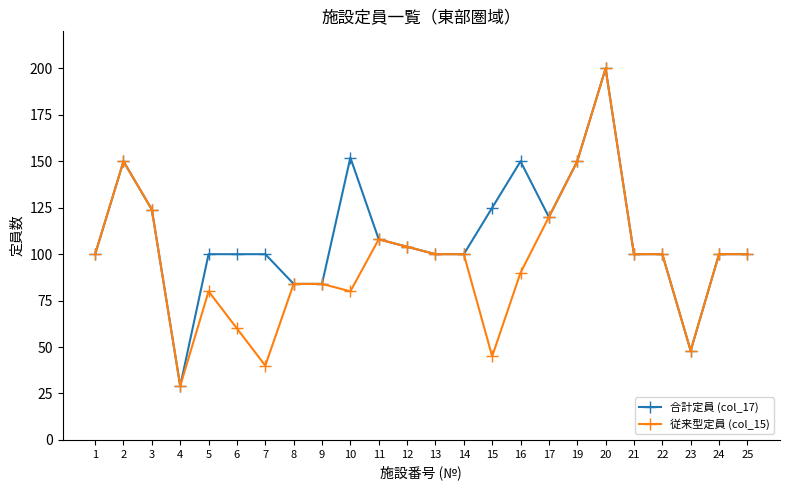

Which series changed the most between 6 and 21?

従来型定員 (col_15)